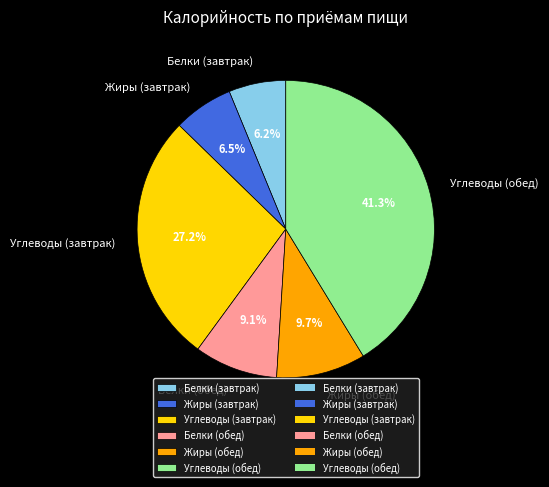

Combined, do Жиры (обед) and Белки (обед) account for over 50%?

No